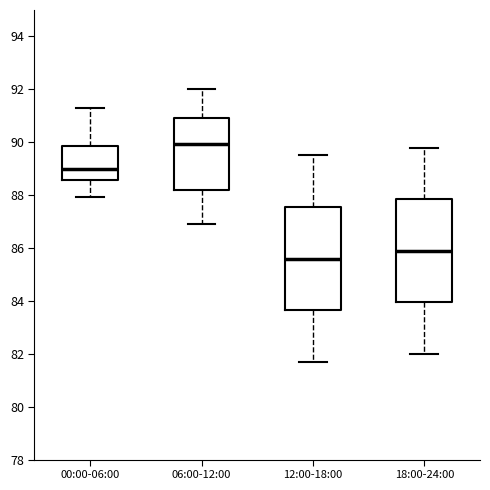

Which box has the highest median line?

06:00-12:00